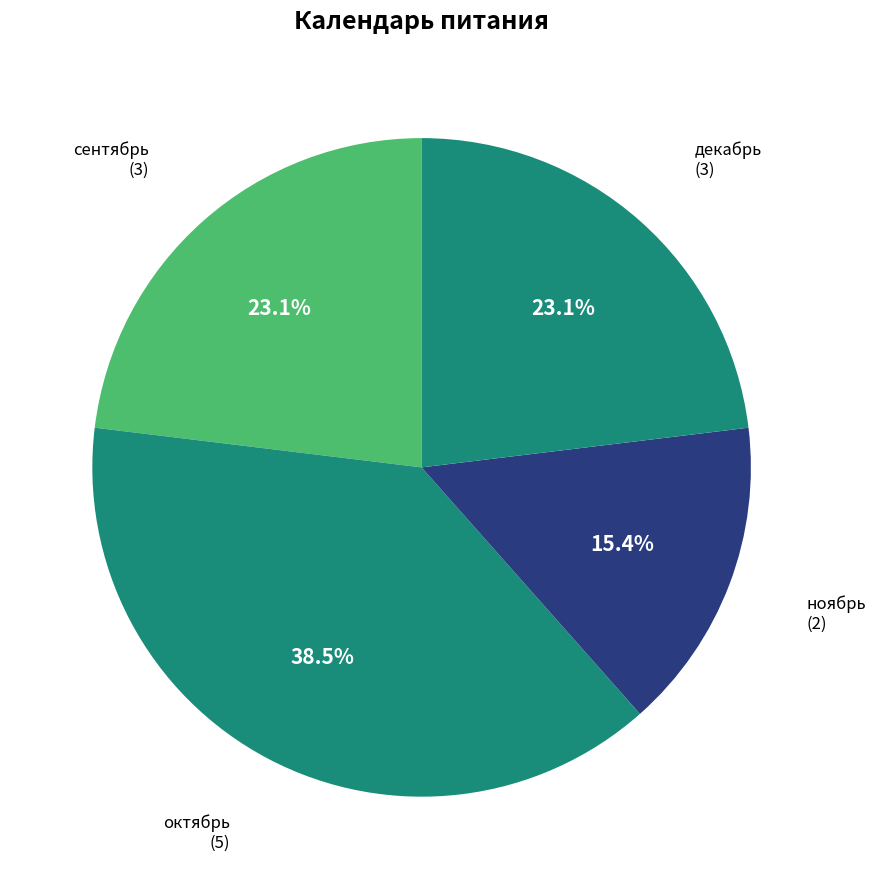

How many segments does this pie chart have?

4